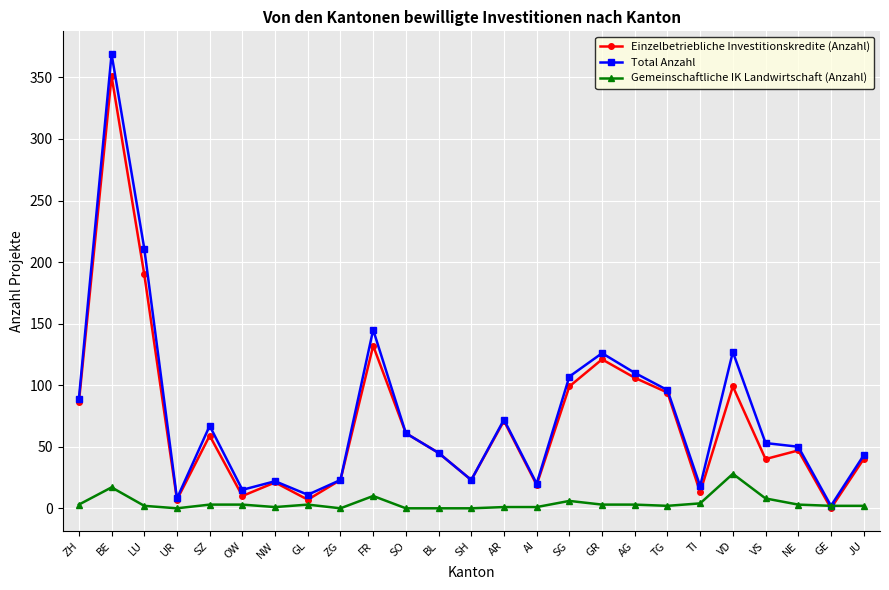

Which series has the largest range (max minus min)?

Total Anzahl